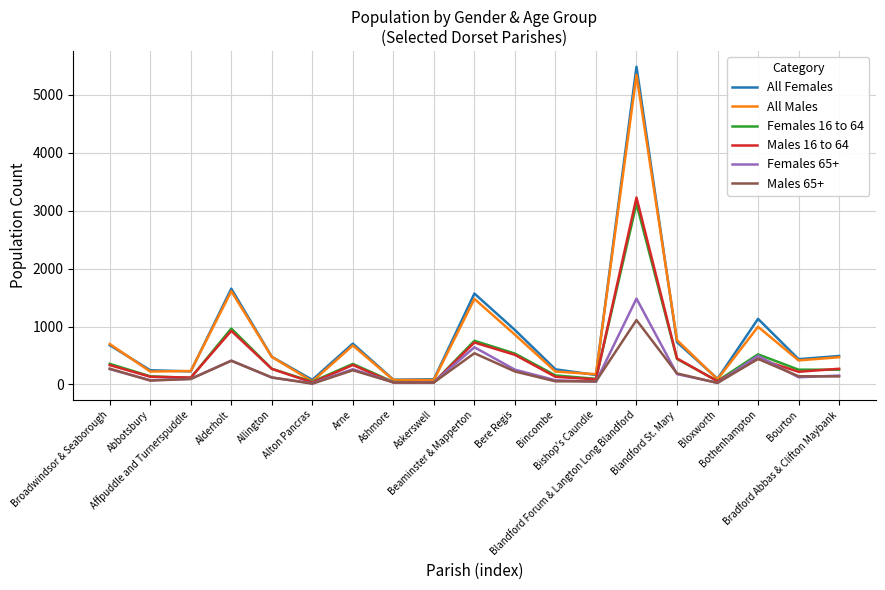

How many lines are shown in the chart?

6